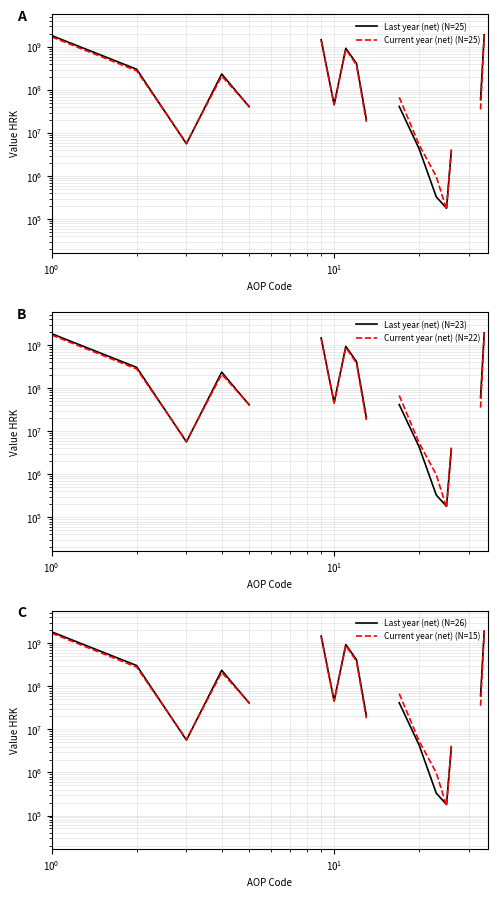

Rank the series by their average value, from highest to lowest.

Last year (net) (N=25), Current year (net) (N=25), Last year (net) (N=23), Current year (net) (N=22), Last year (net) (N=26), Current year (net) (N=15)